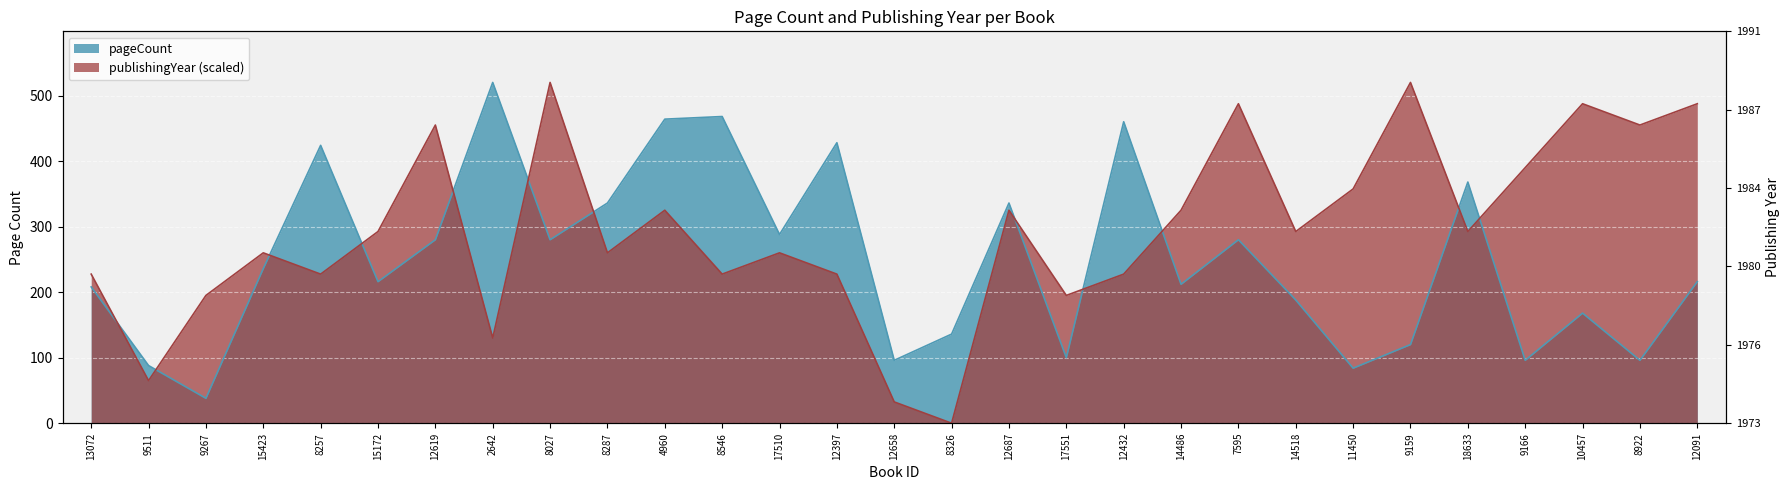

True or false: publishingYear has a value of 56.6 at 12658.

False